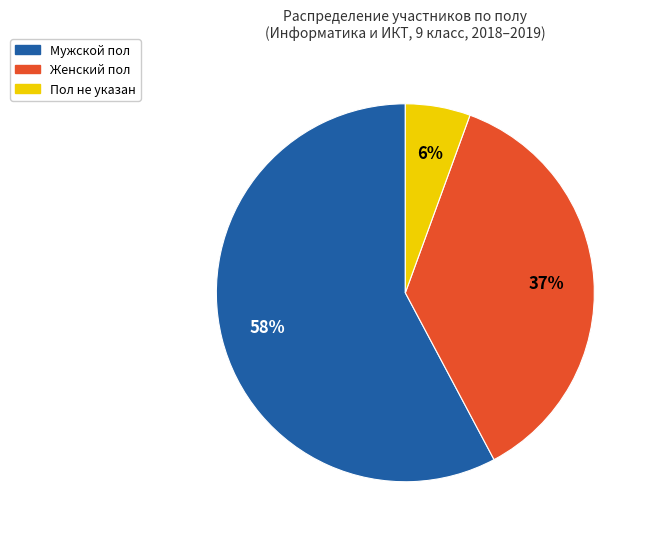

Does any single category account for the majority?

Yes